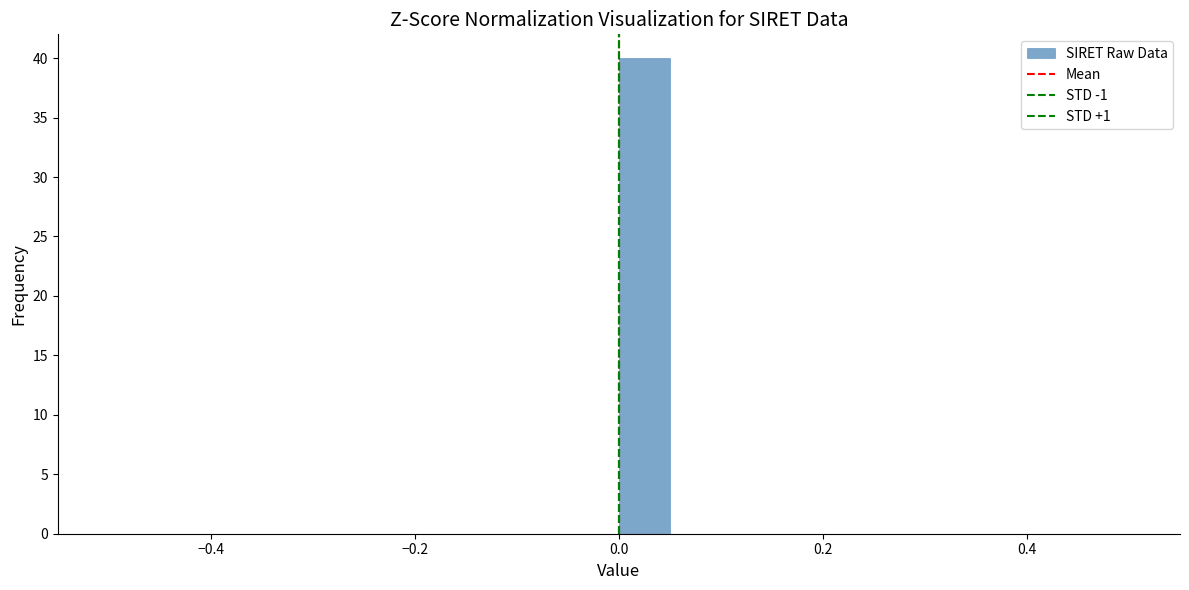

Around what value on the x-axis is the tallest bar? Give the approximate position of its centre, as read against the axis.

0.02